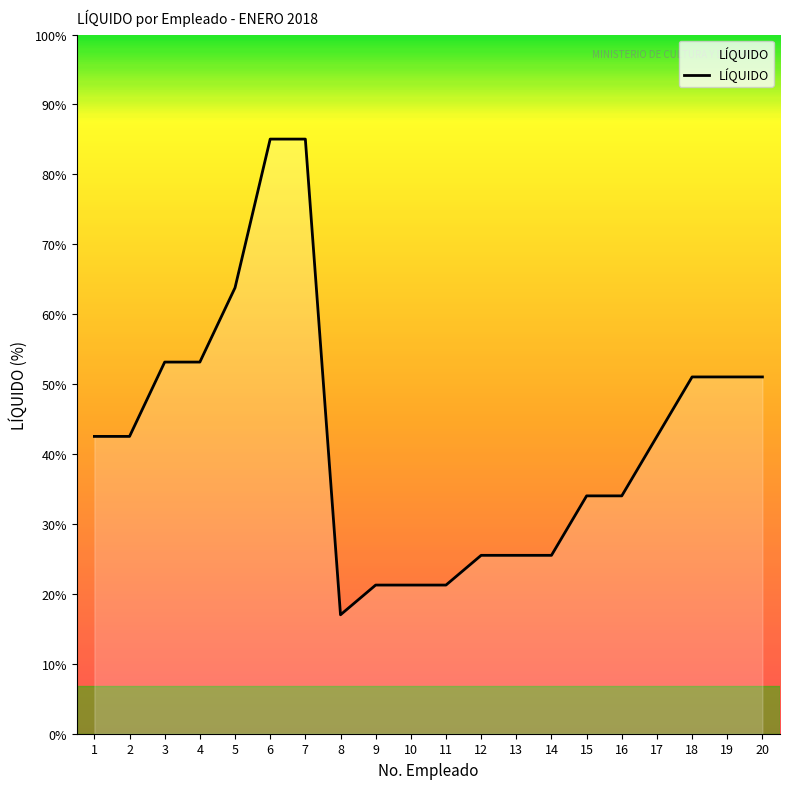

Does the chart display data point markers on the line(s)?

No